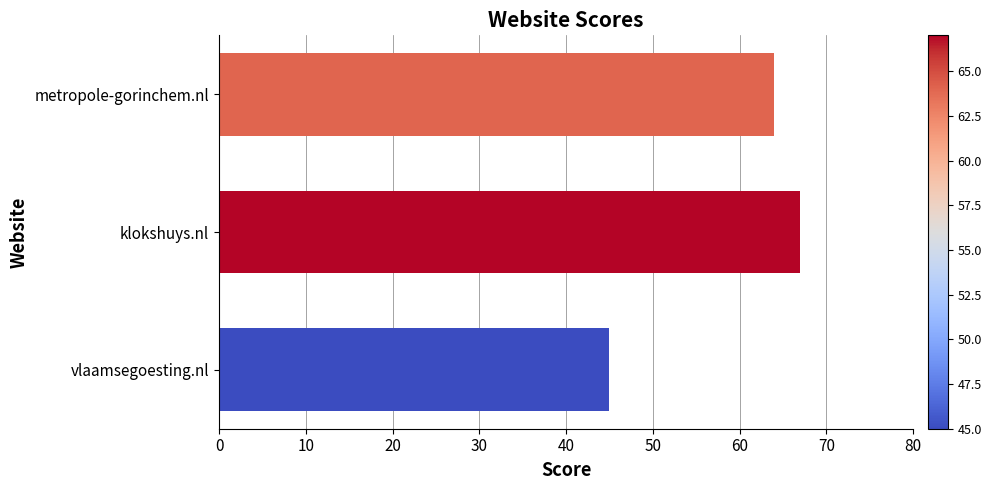

Where is the data nearest to the value 56?

metropole-gorinchem.nl